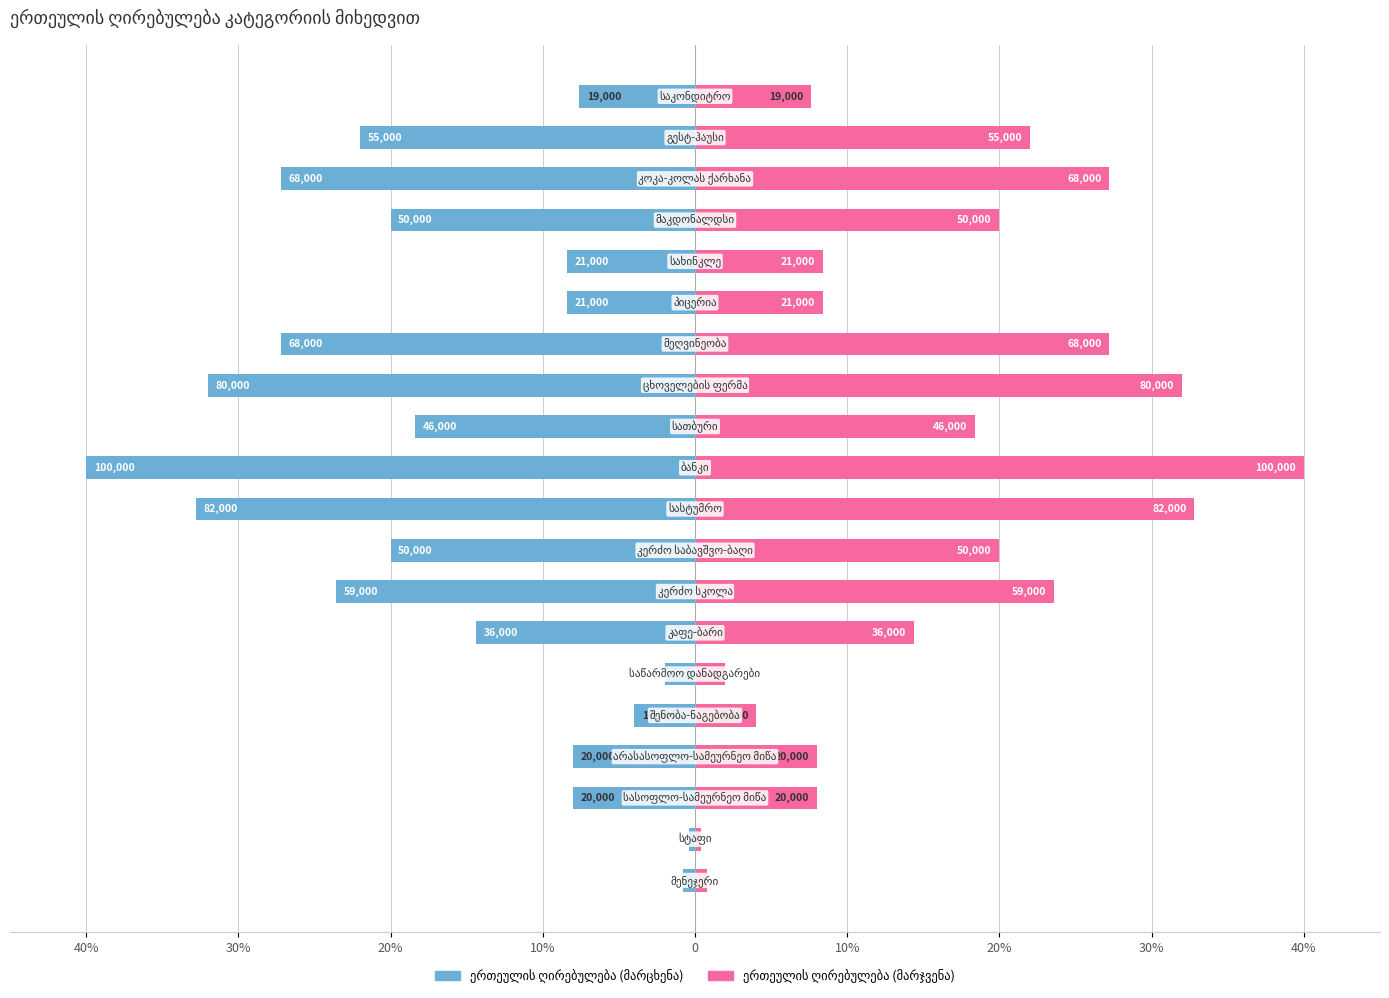

List the series in order of their overall mean, lowest first.

ერთეულის ღირებულება (მარცხენა), ერთეულის ღირებულება (მარჯვენა)